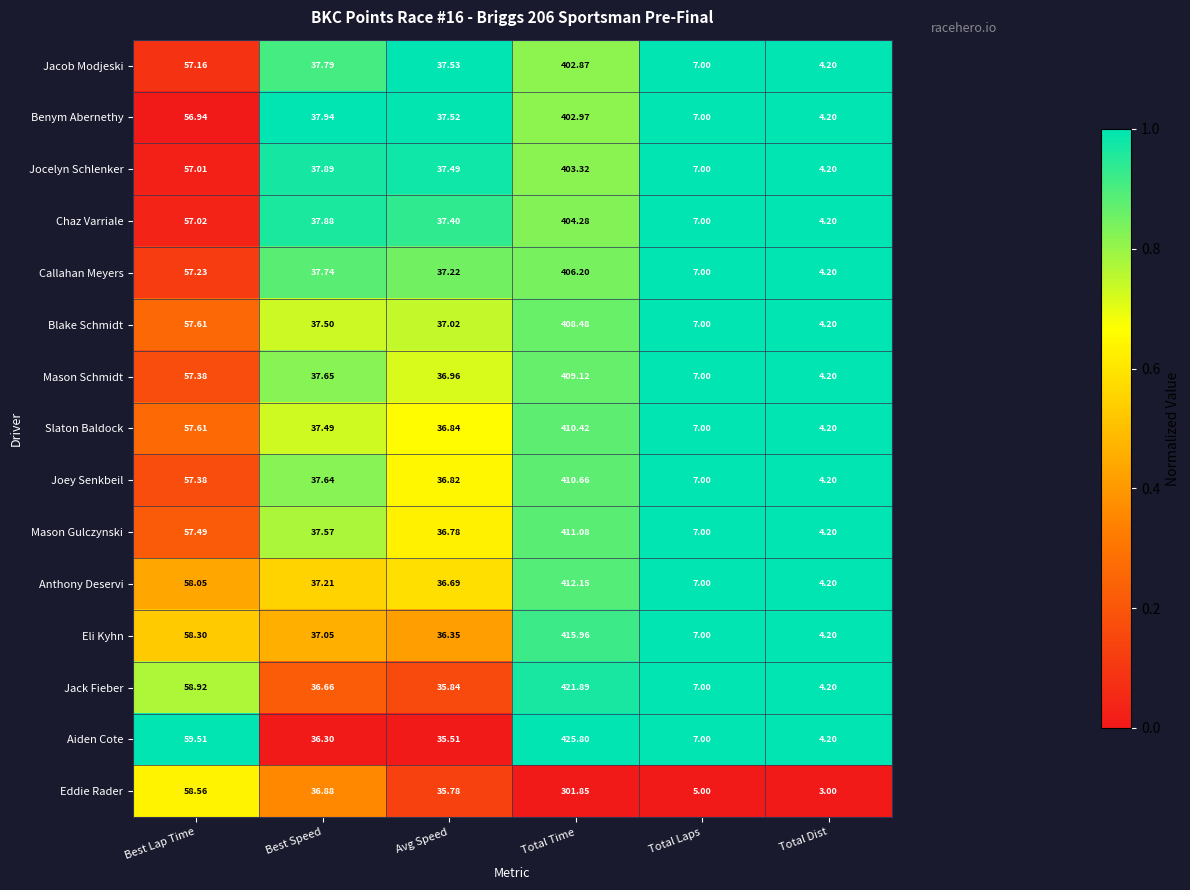

Between Best Lap Time and Best Speed, which series saw the biggest shift?

Aiden Cote